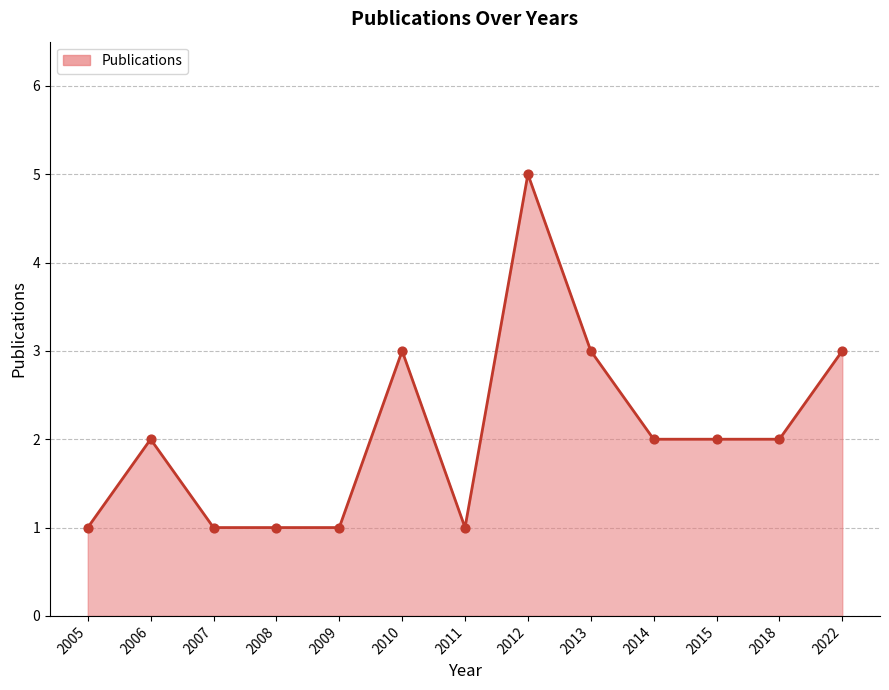

Between 2012 and 2015, which is larger?

2012